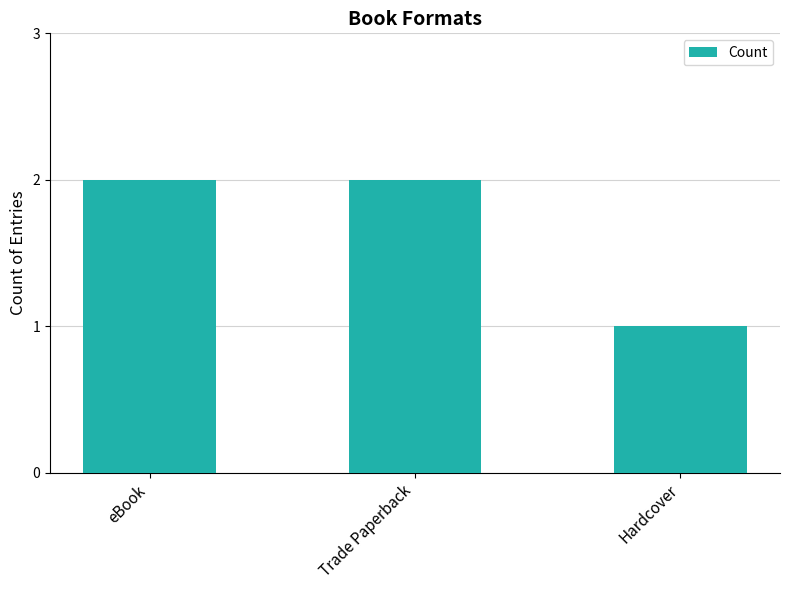

What is the difference between the values at Hardcover and eBook?

1